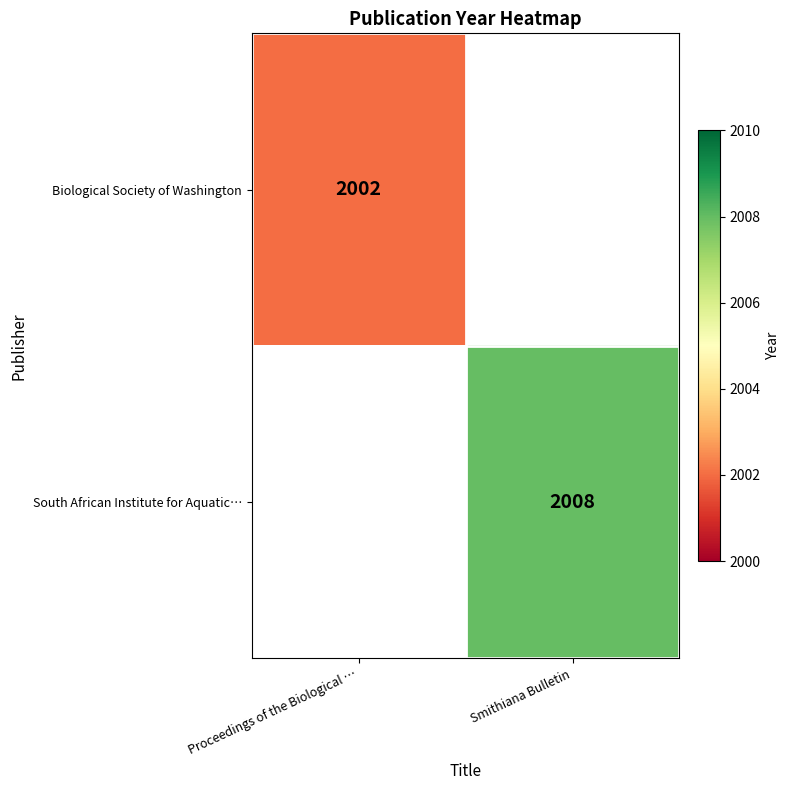

The value of South African Institute for Aquatic… at Smithiana Bulletin is 2924.8. True or false?

False